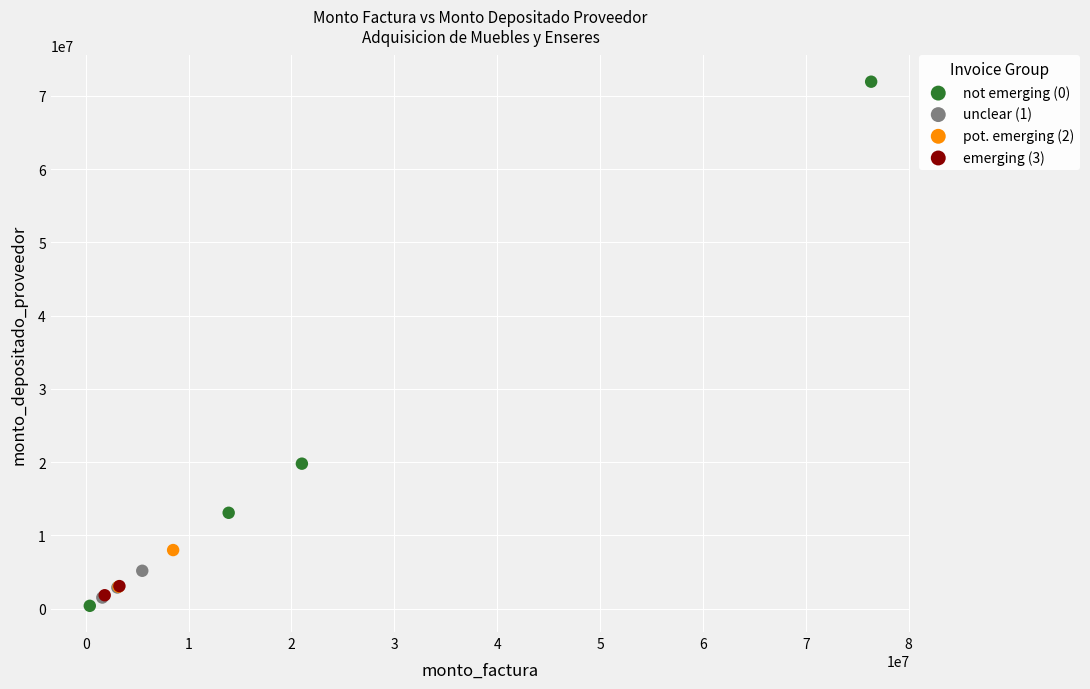

What are all the series names shown in the legend?

not emerging (0), unclear (1), pot. emerging (2), emerging (3)